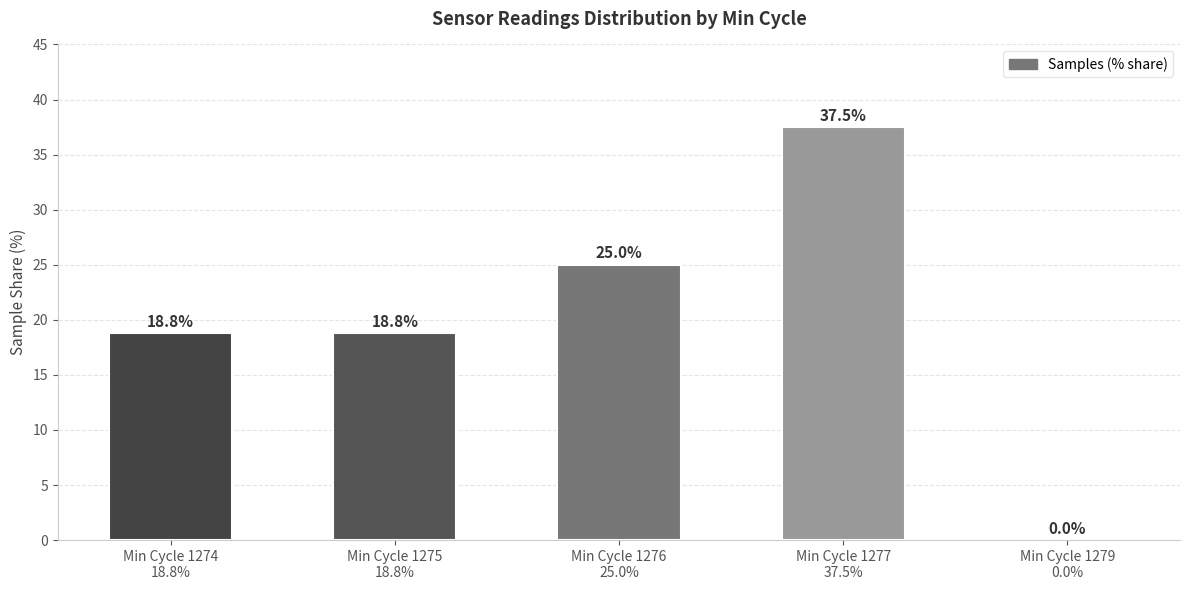

What is the change in value from Min Cycle 1274
18.8% to Min Cycle 1279
0.0%?

-18.8